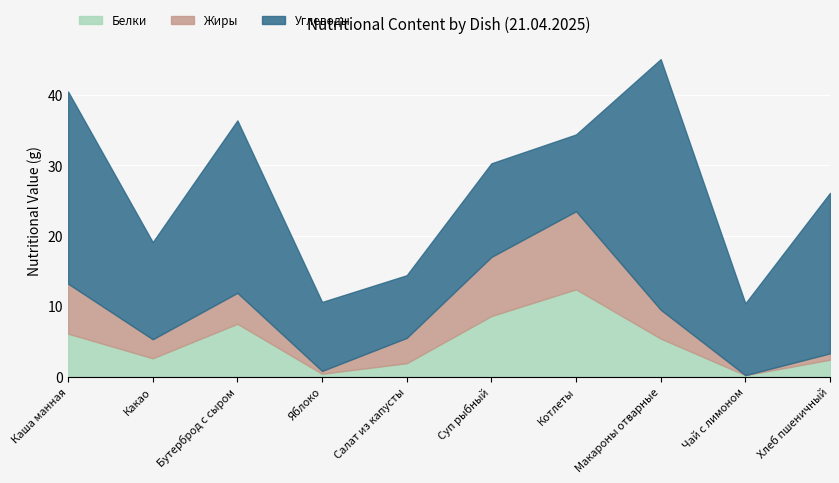

What is the total value across all series at Макароны отварные?

45.1